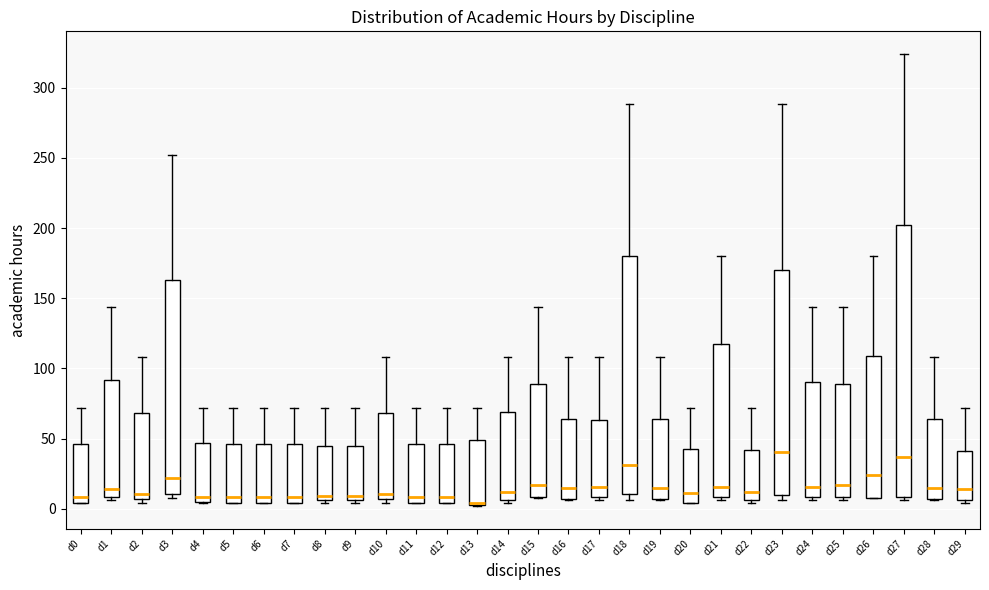

Reading left to right, read every box against the y-axis: the position of its median line, the range the box covers, and the ends of its whiskers. The values are not printed on the chart, so give them approximately, as read against the axis.

d0: median 10, box 5 to 45, whiskers 5 to 70
d1: median 15, box 10 to 90, whiskers 5 to 145
d2: median 10, box 5 to 70, whiskers 5 (just below the box's lower edge) to 110
d3: median 20, box 10 to 165, whiskers 10 (just below the box's lower edge) to 250
d4: median 10, box 5 to 45, whiskers 5 to 70
d5: median 10, box 5 to 45, whiskers 5 to 70
d6: median 10, box 5 to 45, whiskers 5 to 70
d7: median 10, box 5 to 45, whiskers 5 to 70
d8: median 10, box 5 to 45, whiskers 5 (just below the box's lower edge) to 70
d9: median 10, box 5 to 45, whiskers 5 (just below the box's lower edge) to 70
d10: median 10, box 5 to 70, whiskers 5 (just below the box's lower edge) to 110
d11: median 10, box 5 to 45, whiskers 5 to 70
d12: median 10, box 5 to 45, whiskers 5 to 70
d13: median 5 (just above the box's lower edge), box 5 to 50, whiskers 0 to 70
d14: median 10, box 5 to 70, whiskers 5 (just below the box's lower edge) to 110
d15: median 15, box 10 to 90, whiskers 10 to 145
d16: median 15, box 5 to 65, whiskers 5 to 110
d17: median 15, box 10 to 65, whiskers 5 to 110
d18: median 30, box 10 to 180, whiskers 5 to 290
d19: median 15, box 5 to 65, whiskers 5 to 110
d20: median 10, box 5 to 45, whiskers 5 to 70
d21: median 15, box 10 to 115, whiskers 5 to 180
d22: median 10, box 5 to 40, whiskers 5 (just below the box's lower edge) to 70
d23: median 40, box 10 to 170, whiskers 5 to 290
d24: median 15, box 10 to 90, whiskers 5 to 145
d25: median 15, box 10 to 90, whiskers 5 to 145
d26: median 25, box 10 to 110, whiskers 10 to 180
d27: median 35, box 10 to 200, whiskers 5 to 325
d28: median 15, box 5 to 65, whiskers 5 to 110
d29: median 15, box 5 to 40, whiskers 5 (just below the box's lower edge) to 70